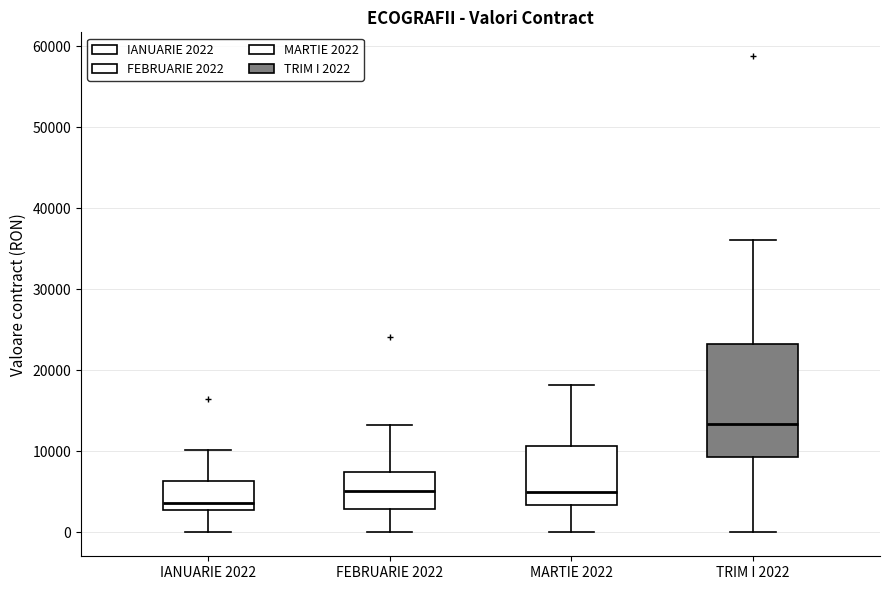

Which box's median line is the highest?

TRIM I 2022